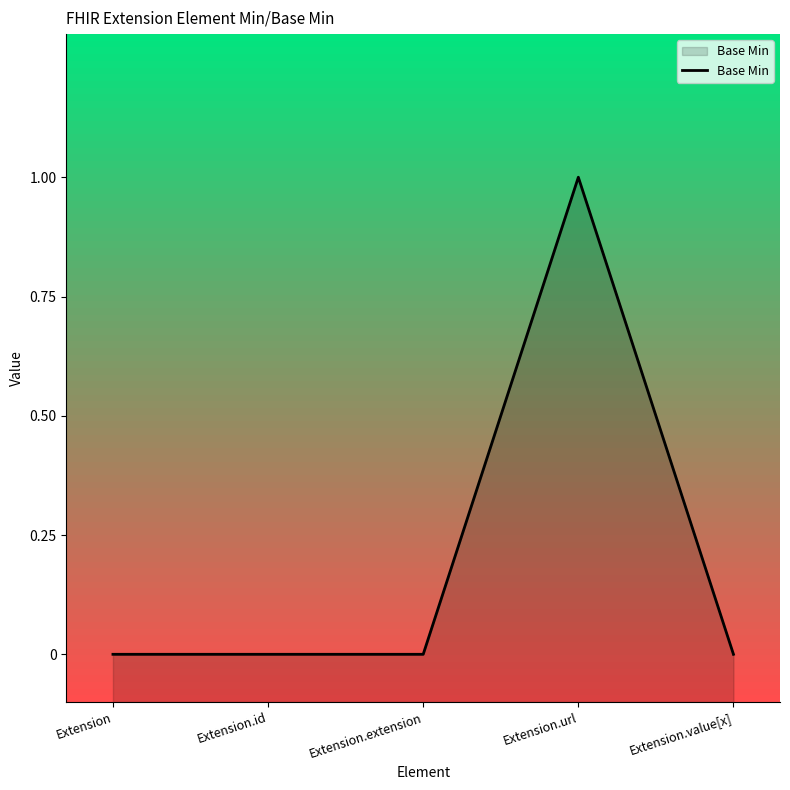

List the labels in order of value, largest first.

Extension.url, Extension, Extension.id, Extension.extension, Extension.value[x]